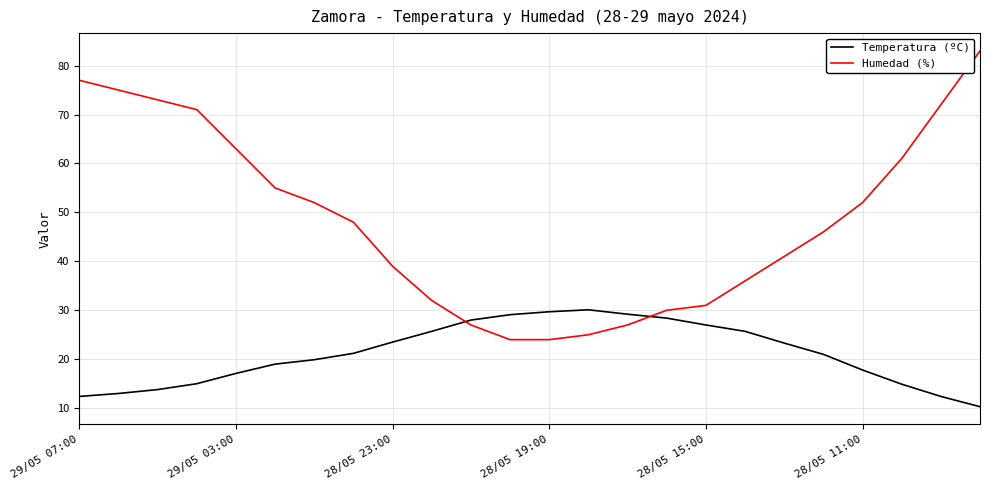

Which series ends up on top after the final intersection of Temperatura (ºC) and Humedad (%)?

Humedad (%)